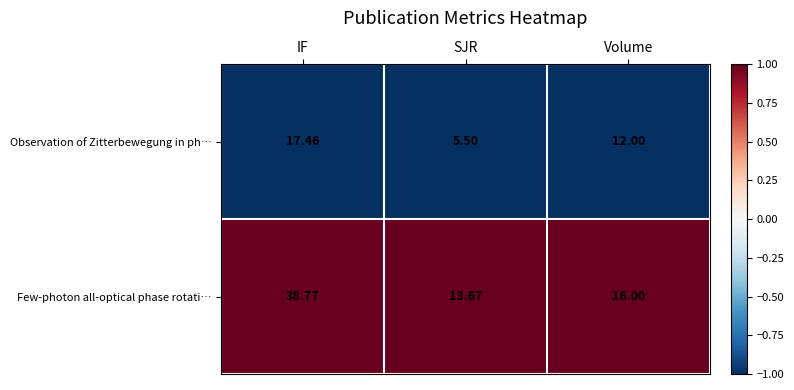

Where does the Observation of Zitterbewegung in ph… series first go above 12?

IF